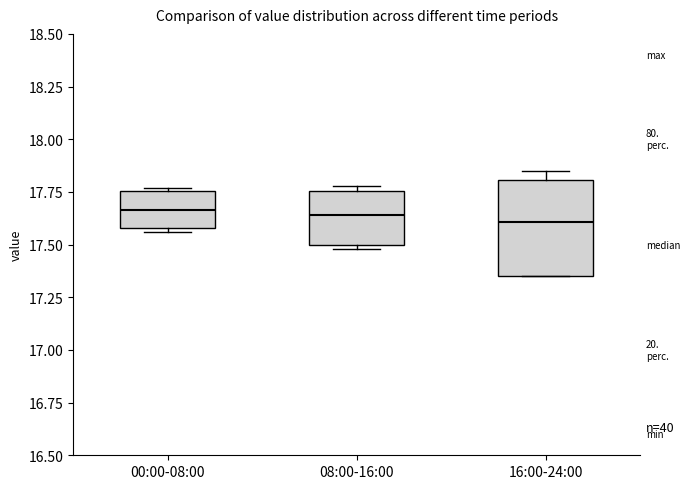

Comparing the boxes themselves (not the whiskers), which one is the tallest?

16:00-24:00